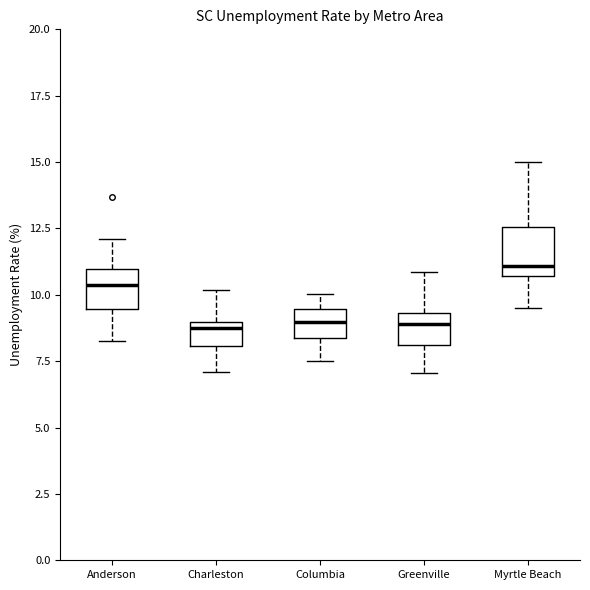

Where does the upper whisker of the box for Columbia end on the y-axis? The values are not printed on the chart, so give them approximately, as read against the axis.

10.0